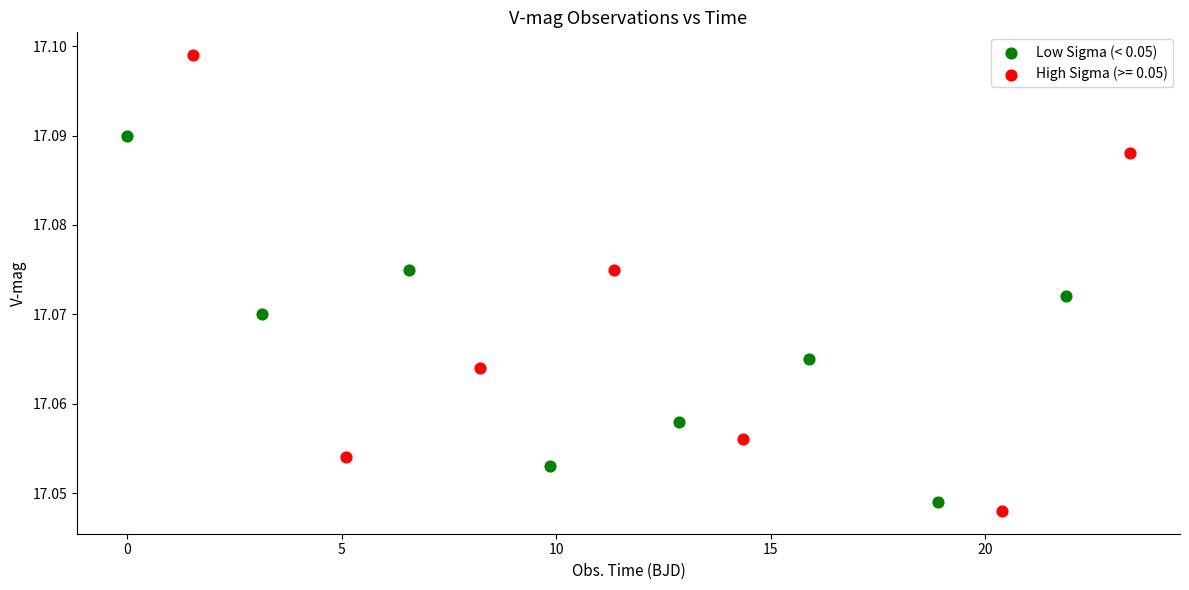

Which series reaches the maximum Y coordinate?

High Sigma (>= 0.05)